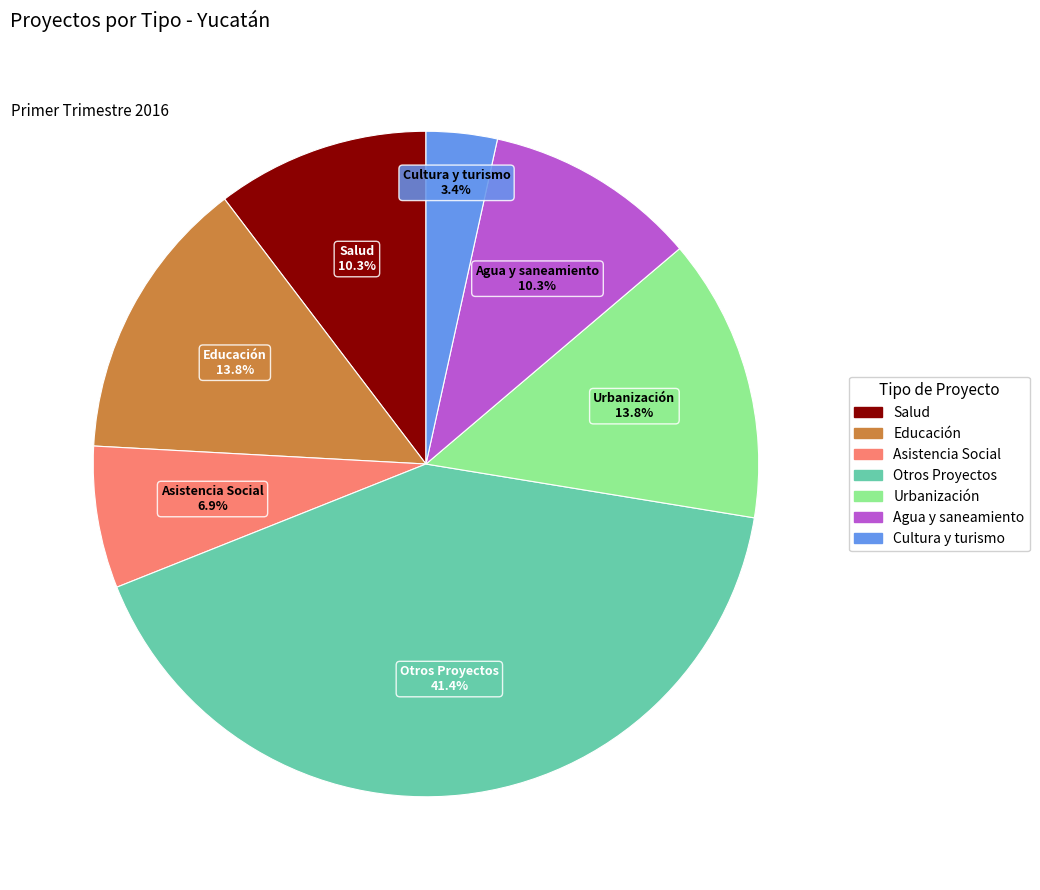

To the nearest percent, what is the difference between the largest and smallest slice percentages?

38%